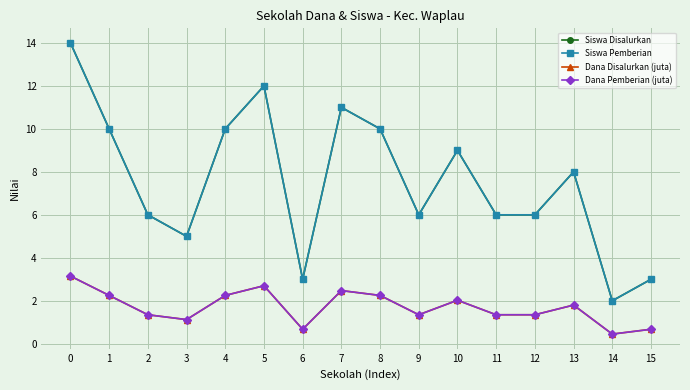

The Dana Pemberian (juta) series shows 3.1 at 0. True or false?

True